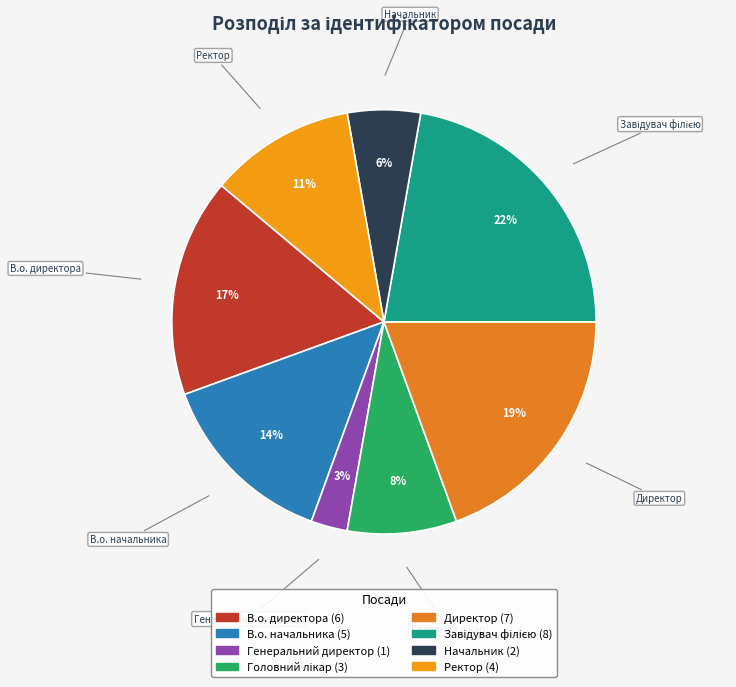

The Начальник slice represents 6% of the pie. True or false?

True